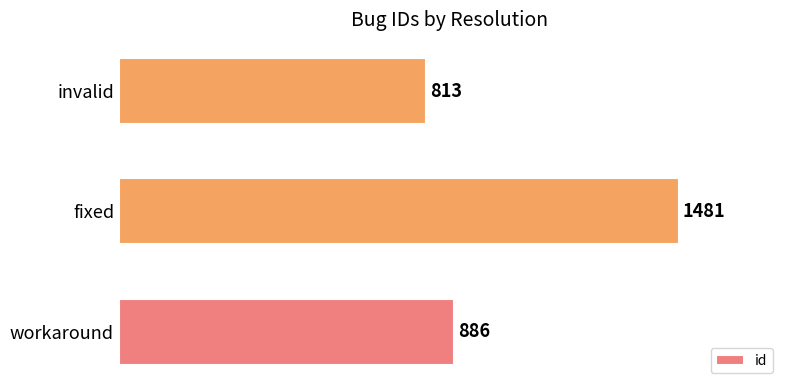

Which label corresponds to the smallest value in the chart?

invalid